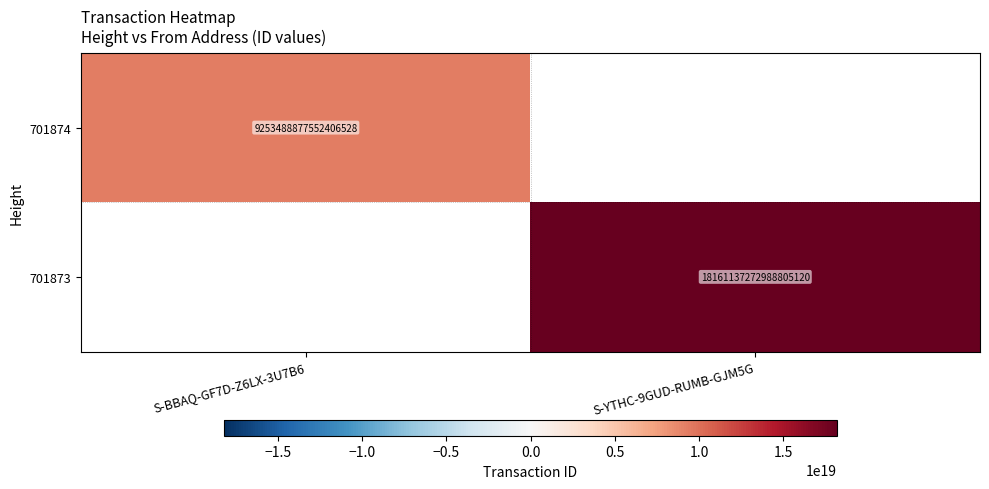

Is the value of 701873 at S-YTHC-9GUD-RUMB-GJM5G greater than the value of 701874 at S-BBAQ-GF7D-Z6LX-3U7B6?

Yes